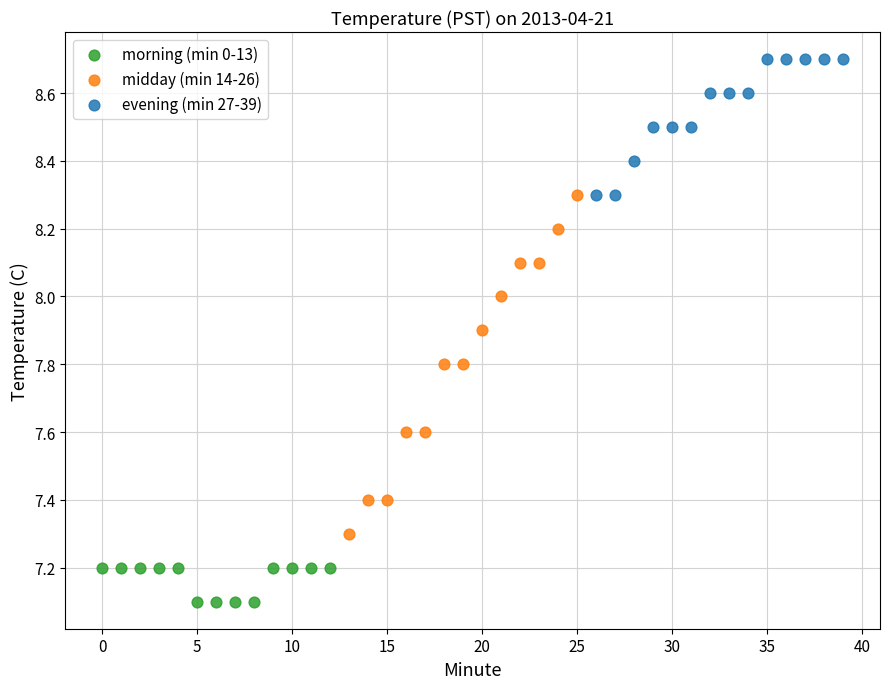

Which series contains the highest Y value?

evening (min 27-39)